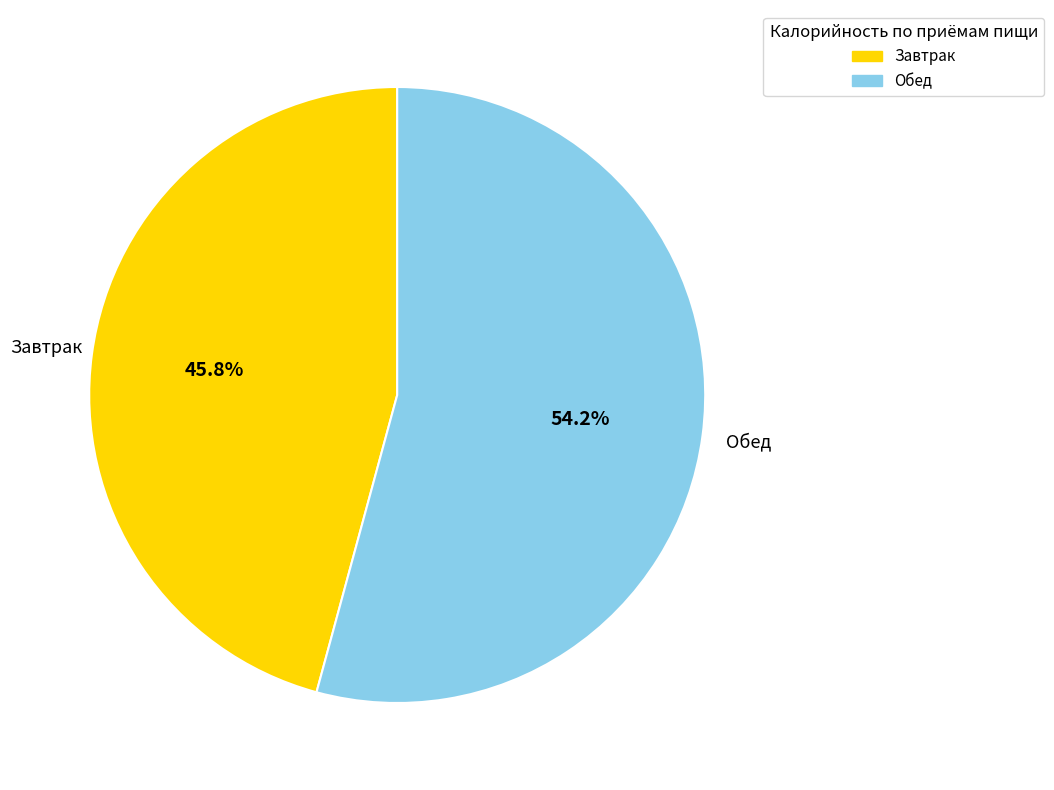

Does any single category account for the majority?

Yes